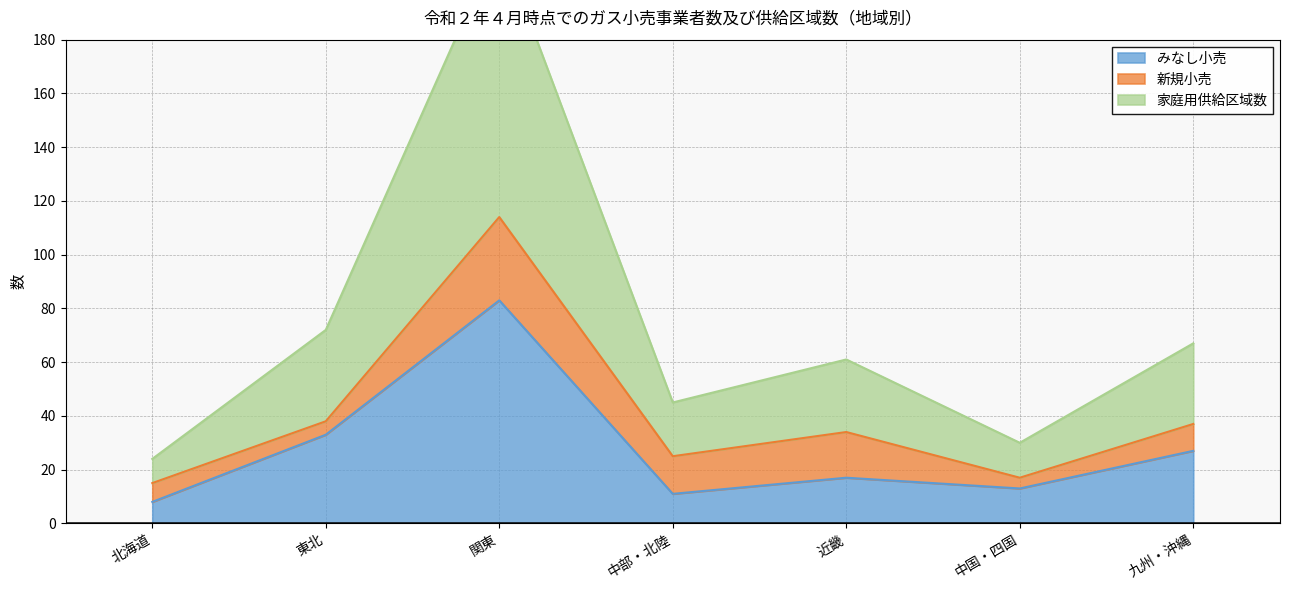

At which label is みなし小売 closest to 45?

東北